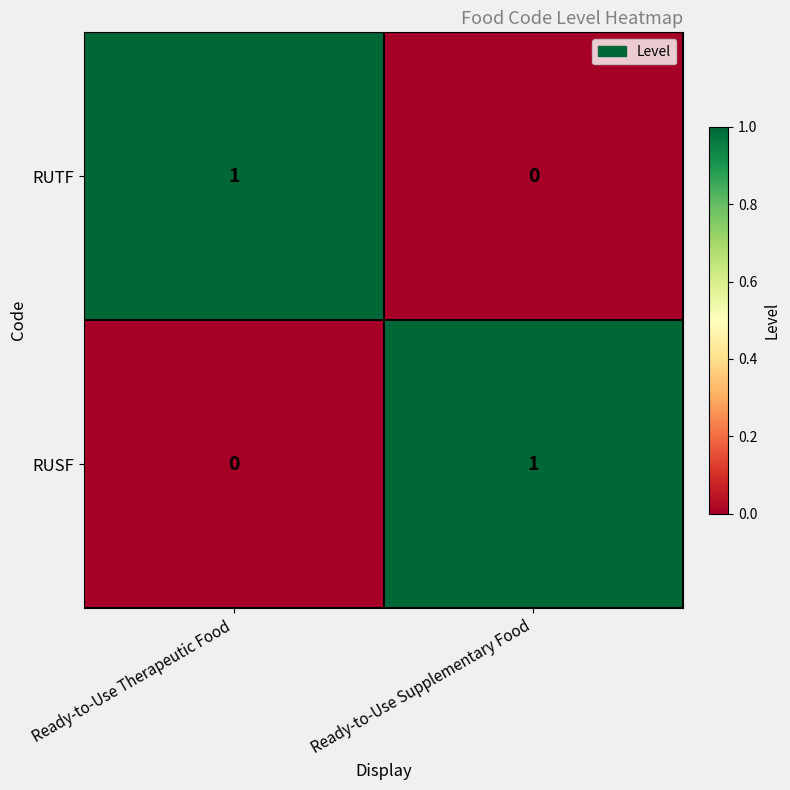

List the labels in order of RUTF value, largest first.

Ready-to-Use Therapeutic Food, Ready-to-Use Supplementary Food